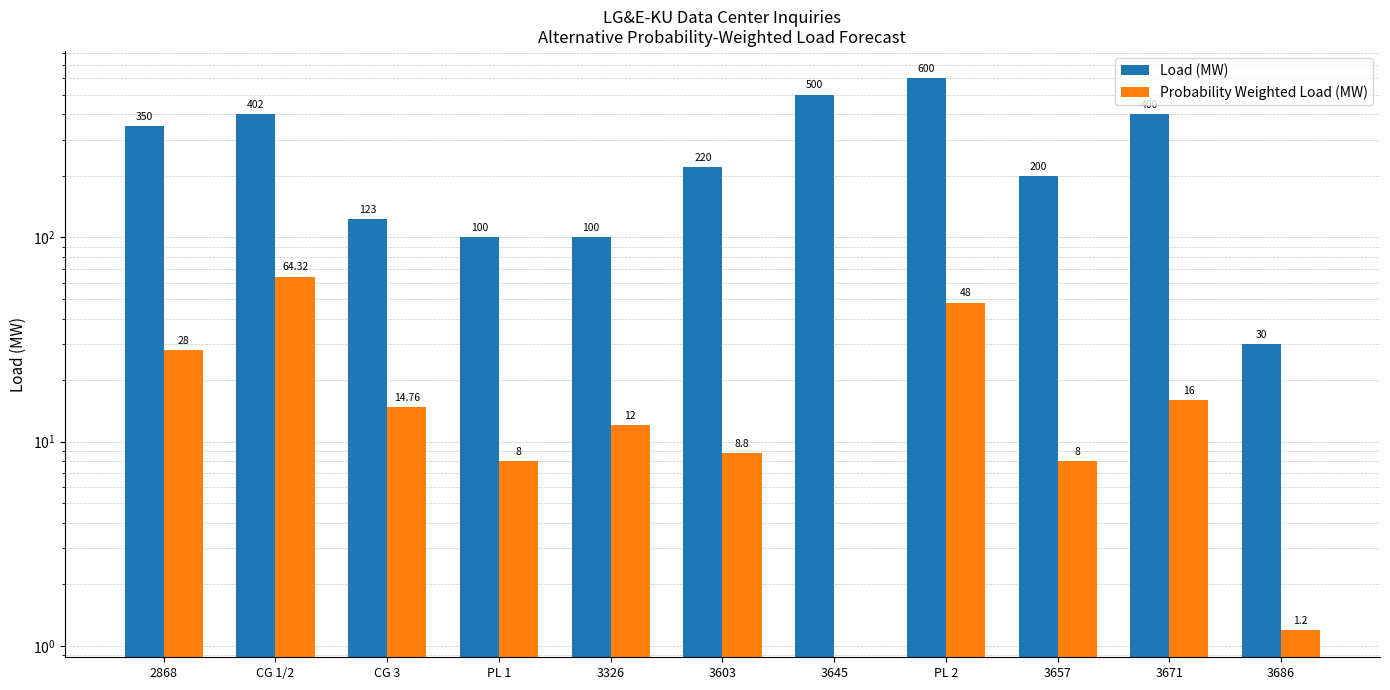

What is the label of the 7th bar from the right?

3326